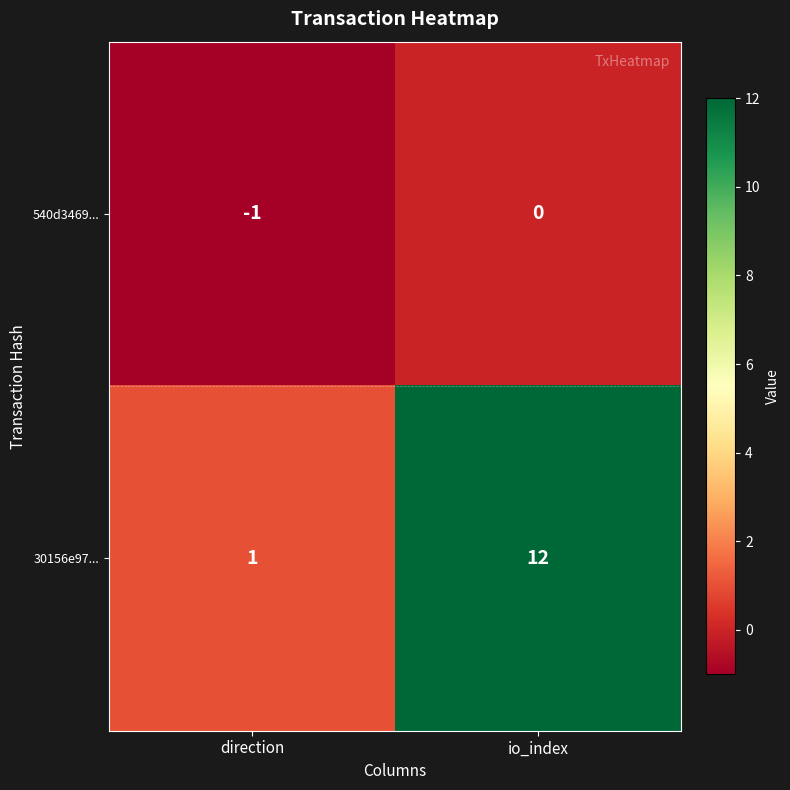

At which category does the chart reach its peak across all series?

io_index